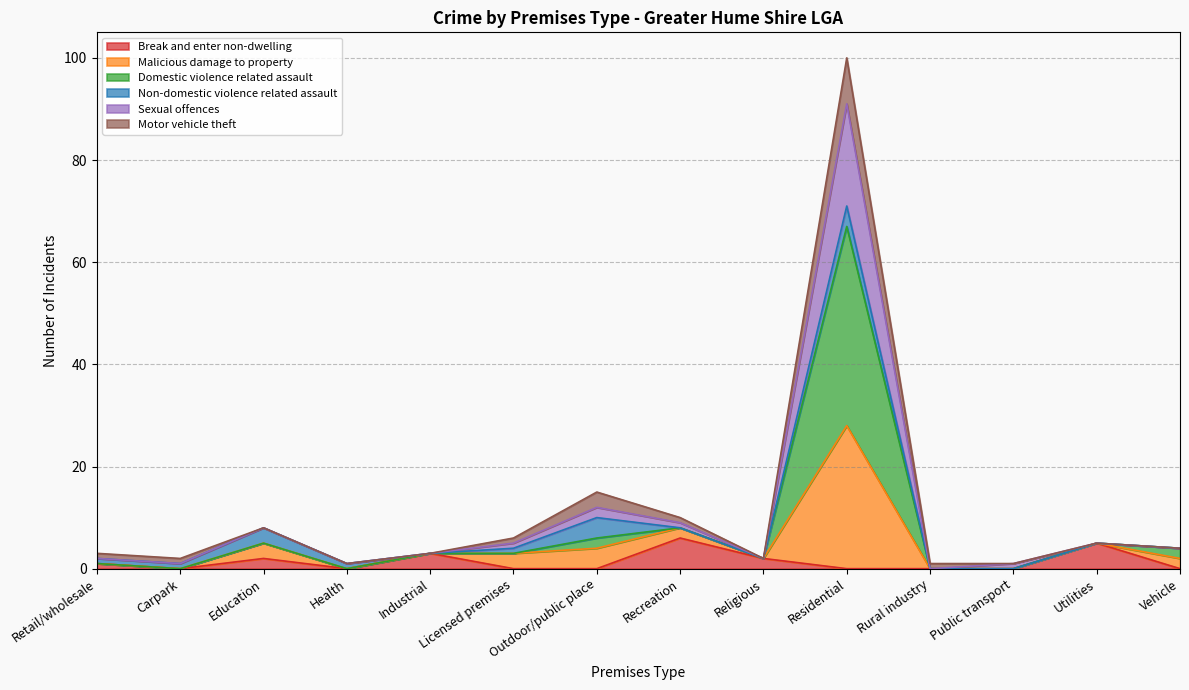

At which category is the sum across all series the highest?

Residential